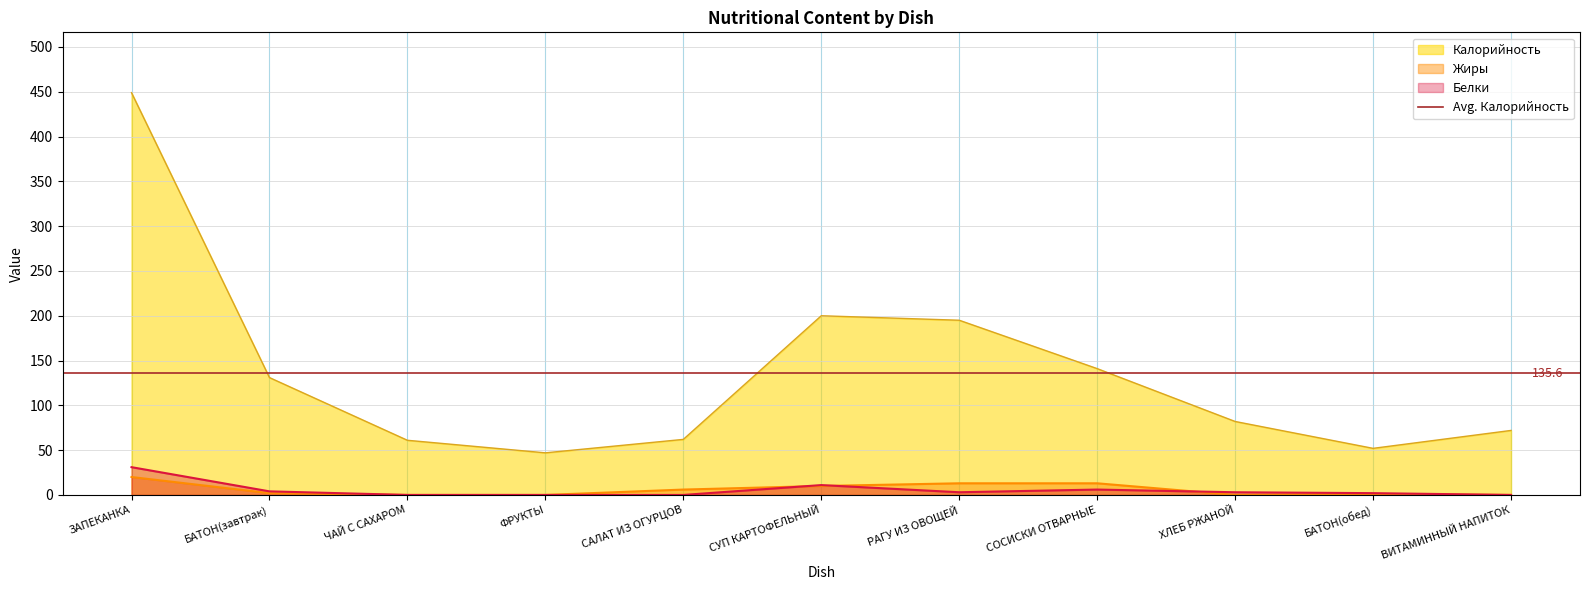

What is the average value of the Жиры series?

6